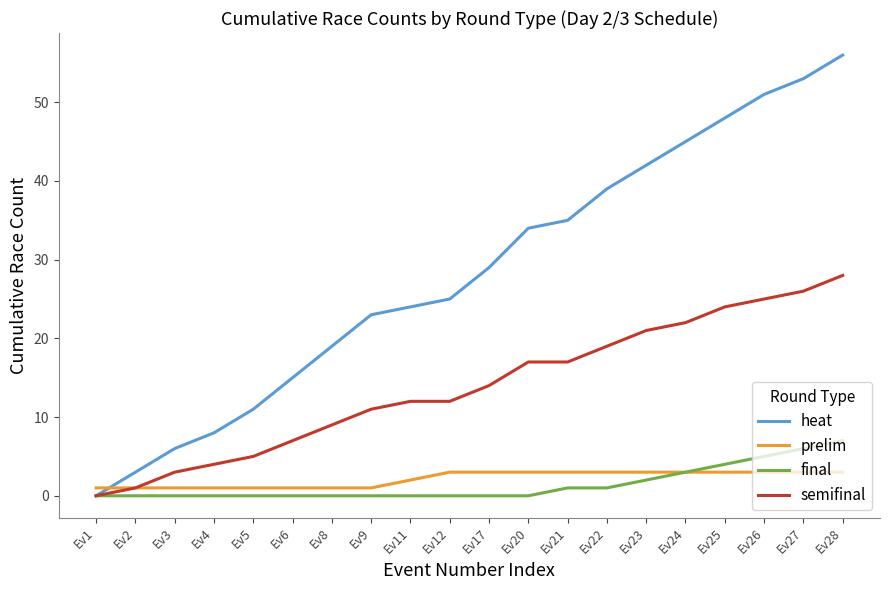

Rank the series by their maximum value, from highest to lowest.

heat, semifinal, final, prelim